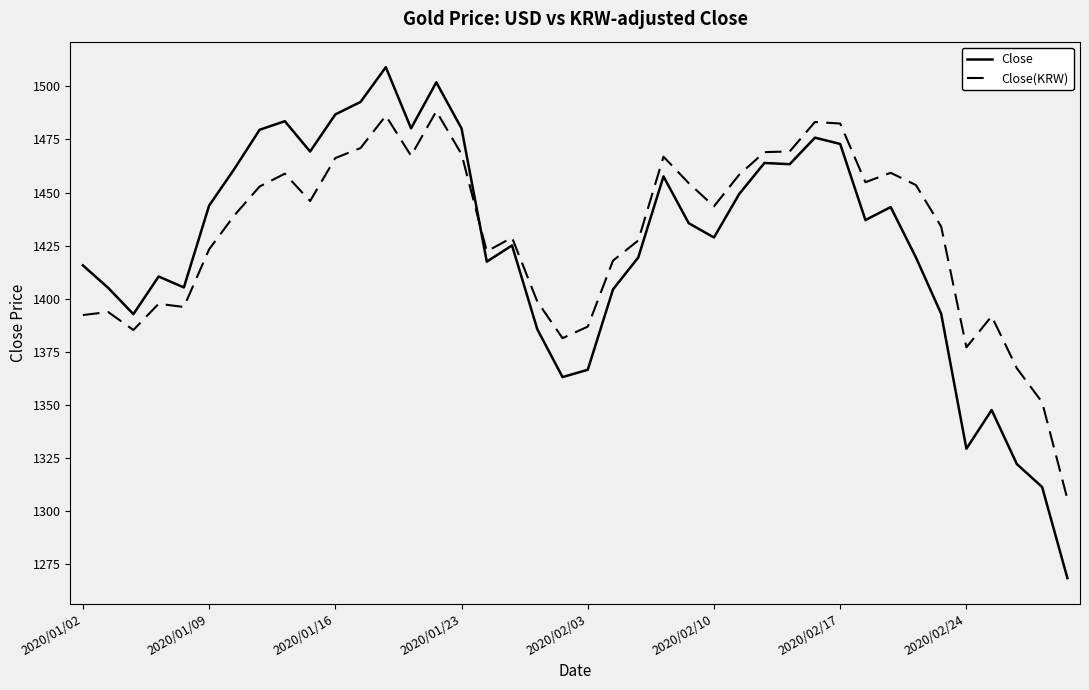

After their last crossing, which series has the higher values: Close(KRW) or Close?

Close(KRW)